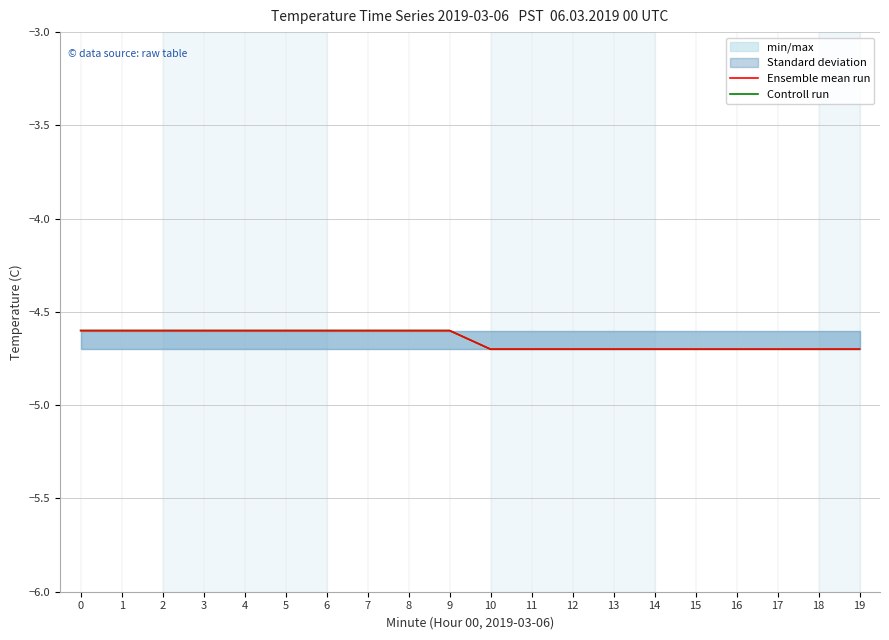

True or false: Ensemble mean run and Controll run cross at least once.

False